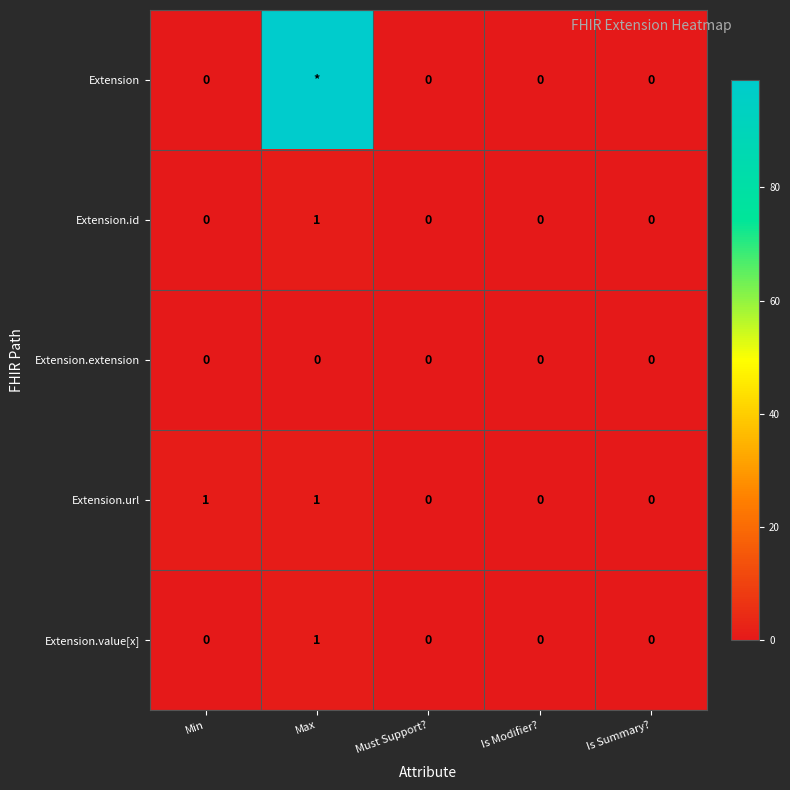

Which label corresponds to the smallest value in the chart?

Min